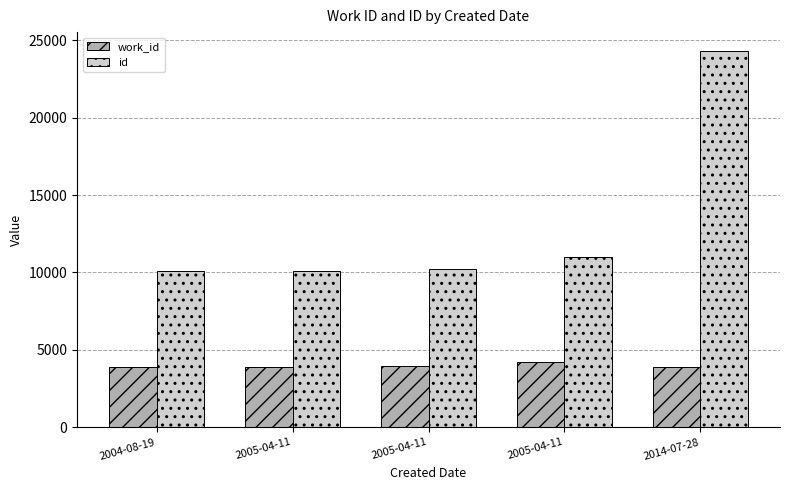

What is the approximate value of work_id at 2014-07-28, to the nearest 50?

3850